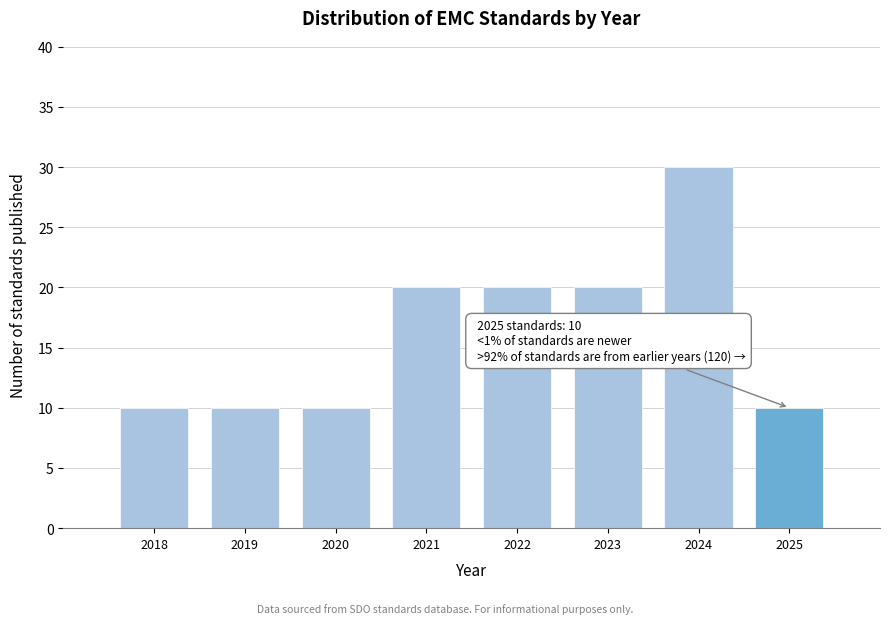

Reading right to left, list all the values displayed in this chart.

2025=10	2024=30	2023=20	2022=20	2021=20	2020=10	2019=10	2018=10